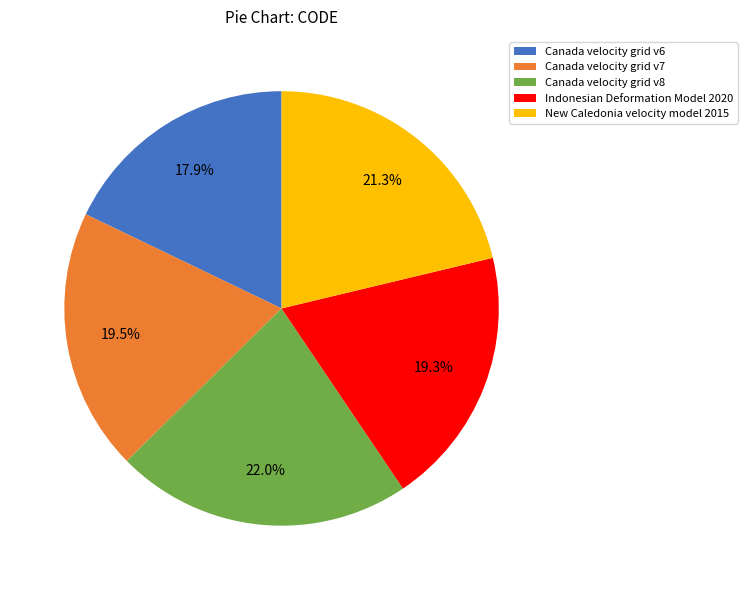

What percentage is the New Caledonia velocity model 2015 slice, to the nearest percent?

21%